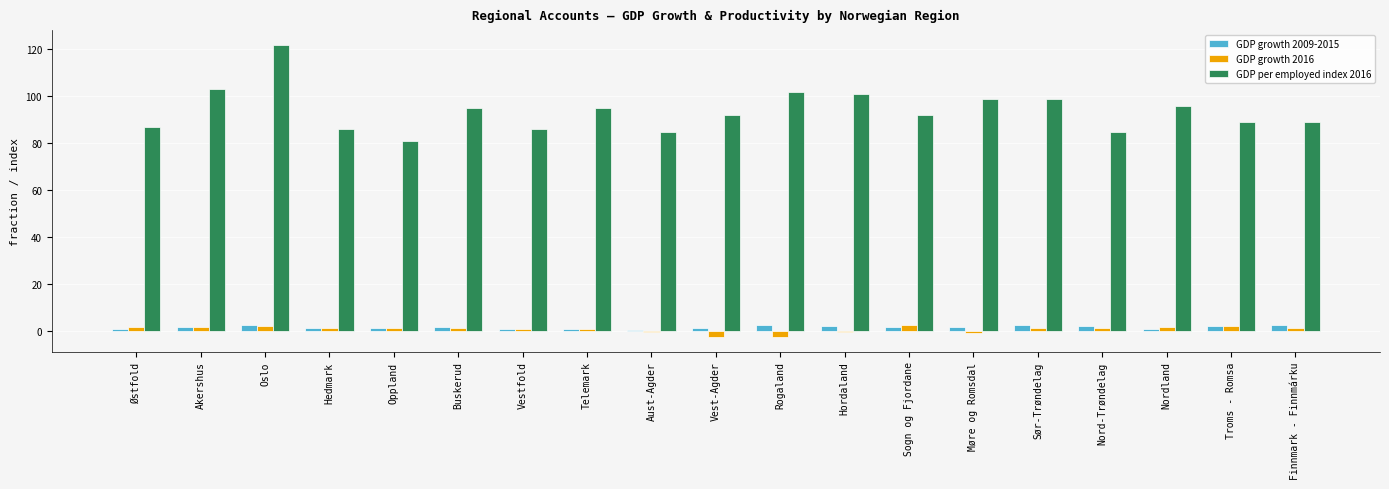

What is the difference between the GDP per employed index 2016 values at Nordland and Akershus?

7.0